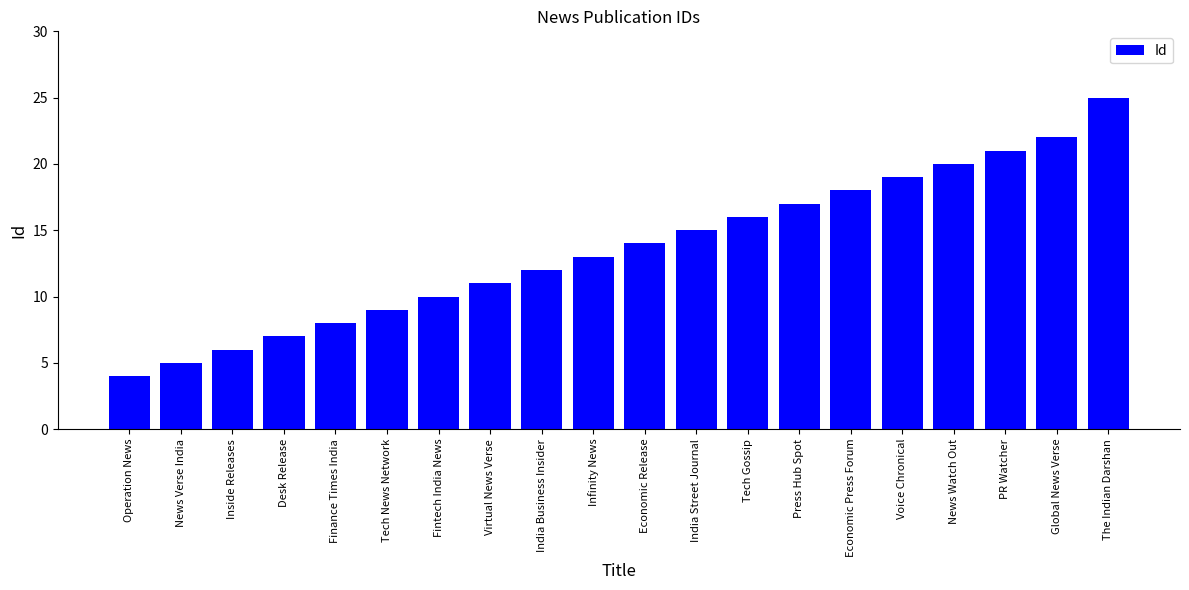

What is the change in value from Tech Gossip to The Indian Darshan?

+9